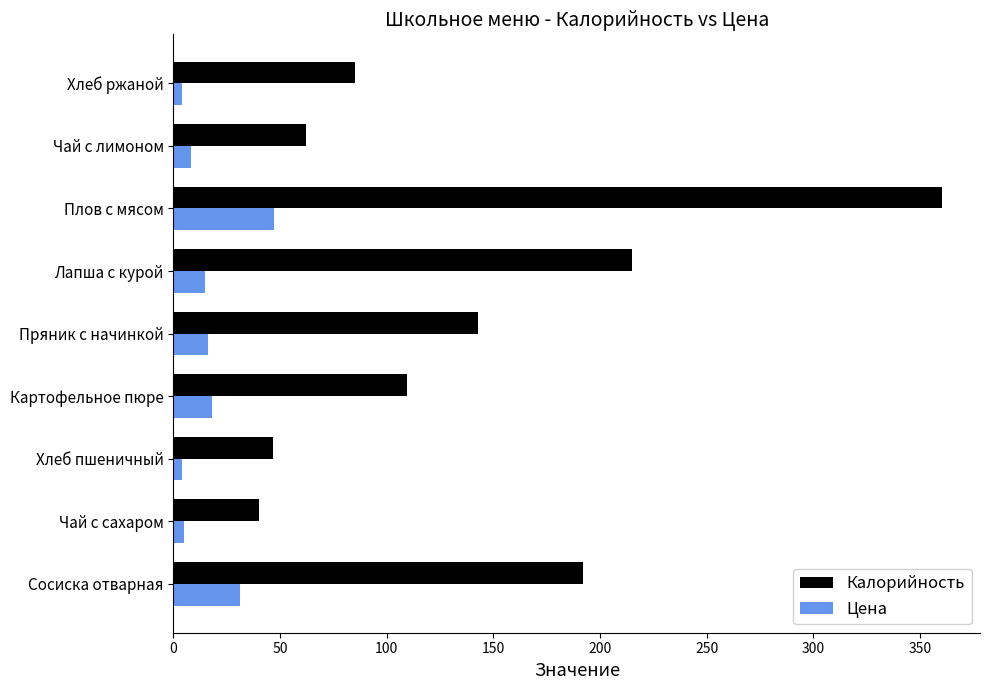

List the series in order of their overall mean, lowest first.

Цена, Калорийность